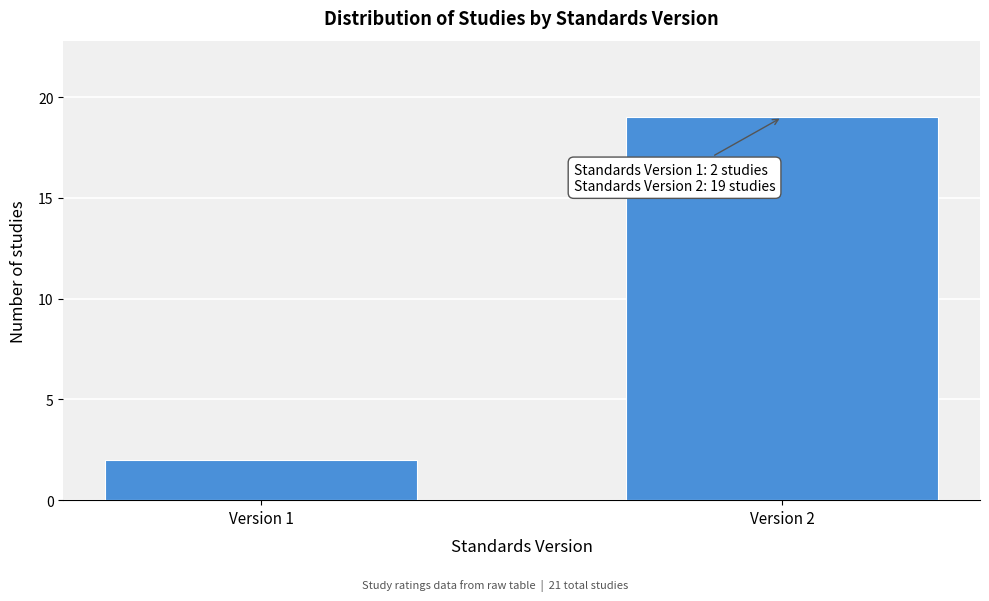

Reading right to left, list all the values displayed in this chart.

Version 2=19	Version 1=2